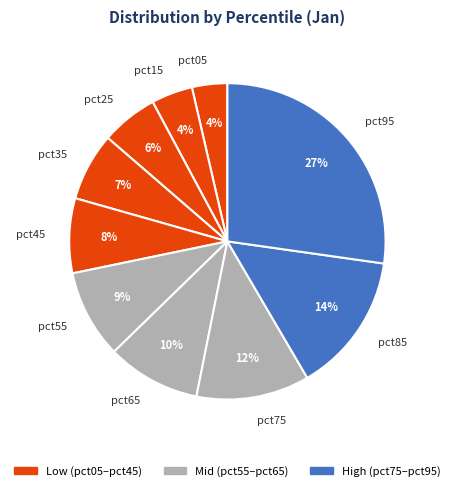

Does pct15 account for over 50% of the chart?

No